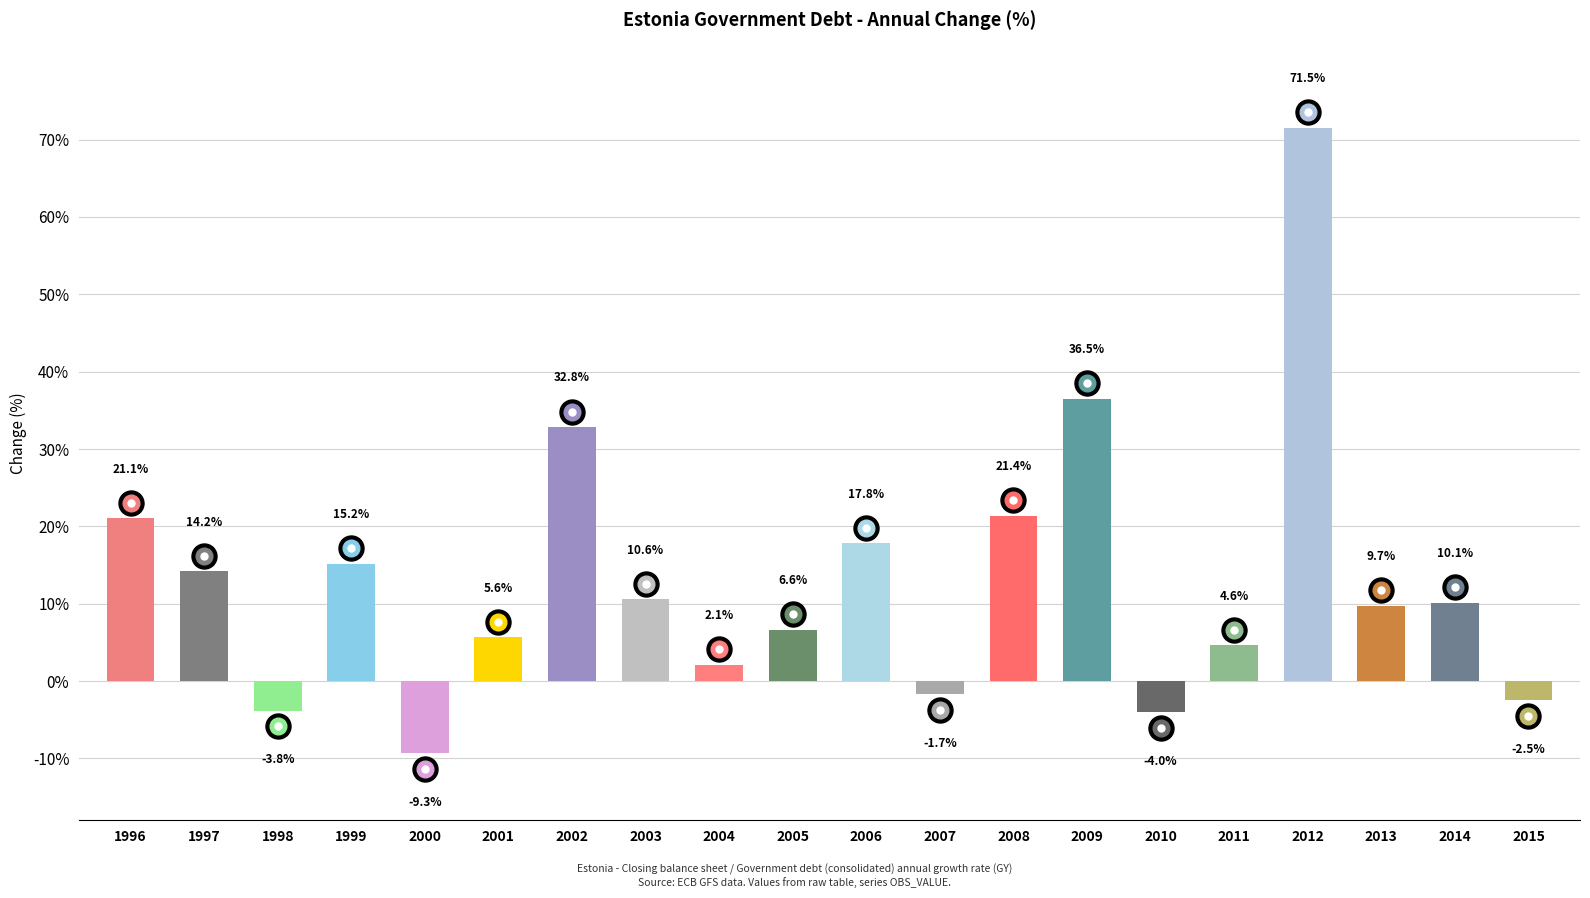

Rank the categories by value from highest to lowest.

2012, 2009, 2002, 2008, 1996, 2006, 1999, 1997, 2003, 2014, 2013, 2005, 2001, 2011, 2004, 2007, 2015, 1998, 2010, 2000